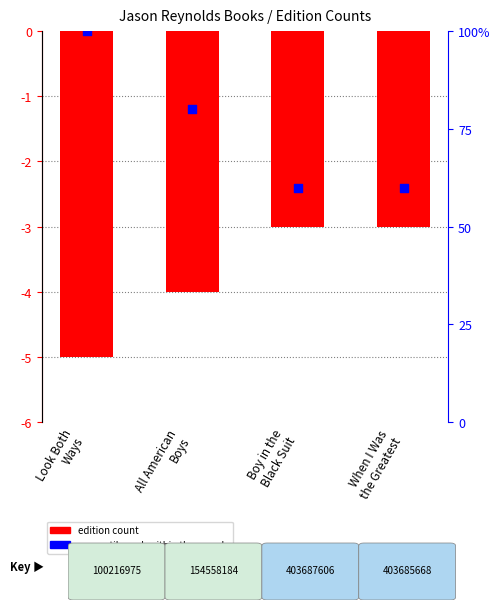

At which category is the sum across all series the highest?

Look Both
Ways